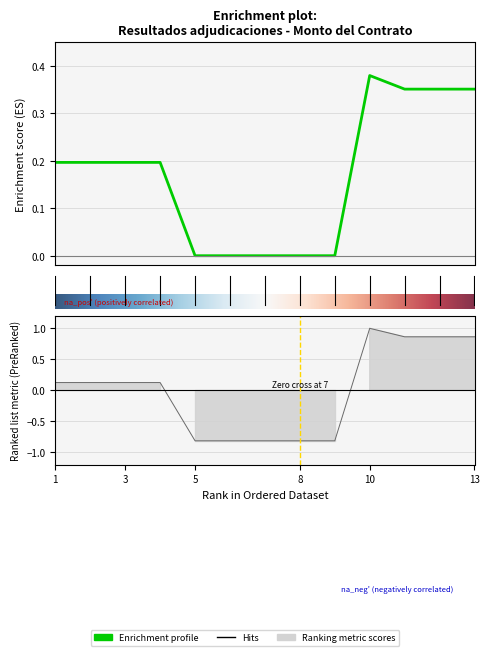

What is the sum of the values at 10 and 3?

0.6